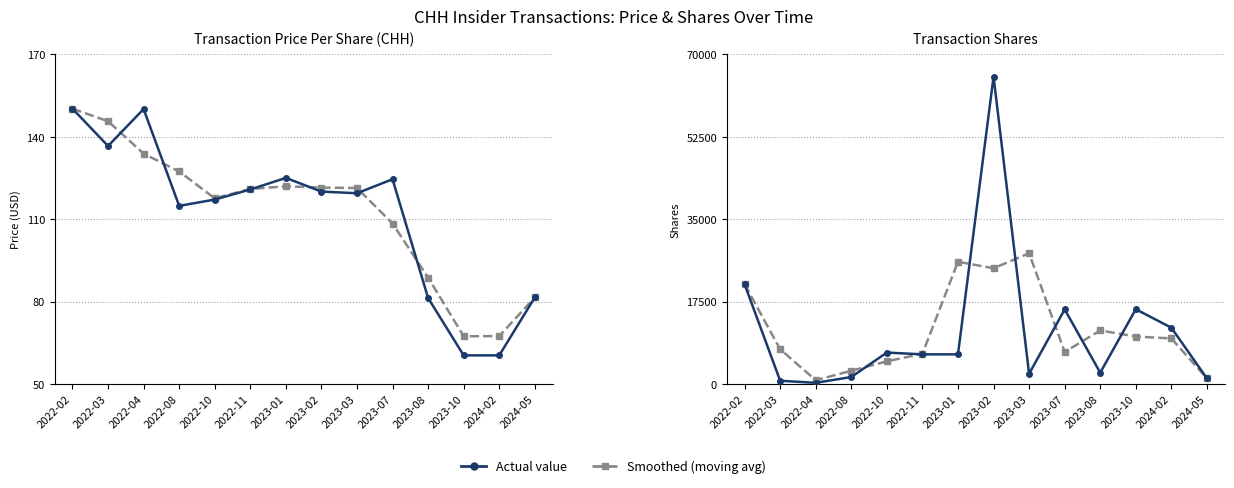

At which label does Shares Traded (smoothed) first exceed 9716?

2022-02